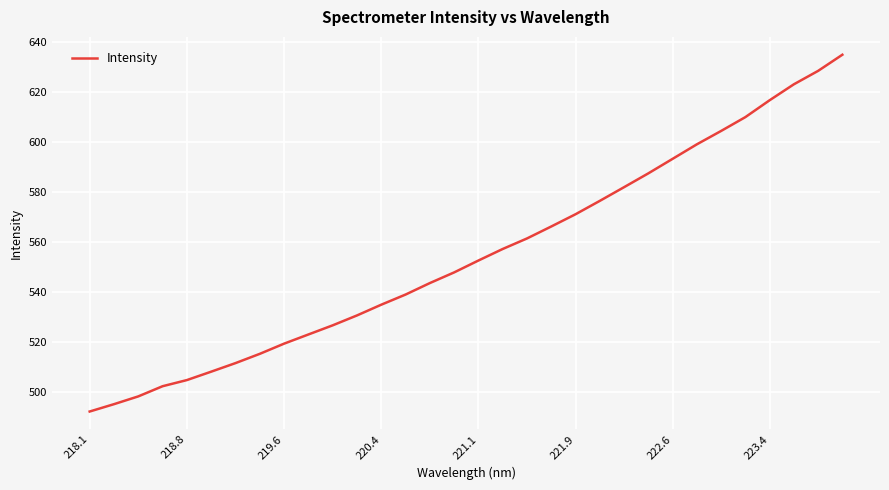

What is the maximum value shown in the chart?

634.9